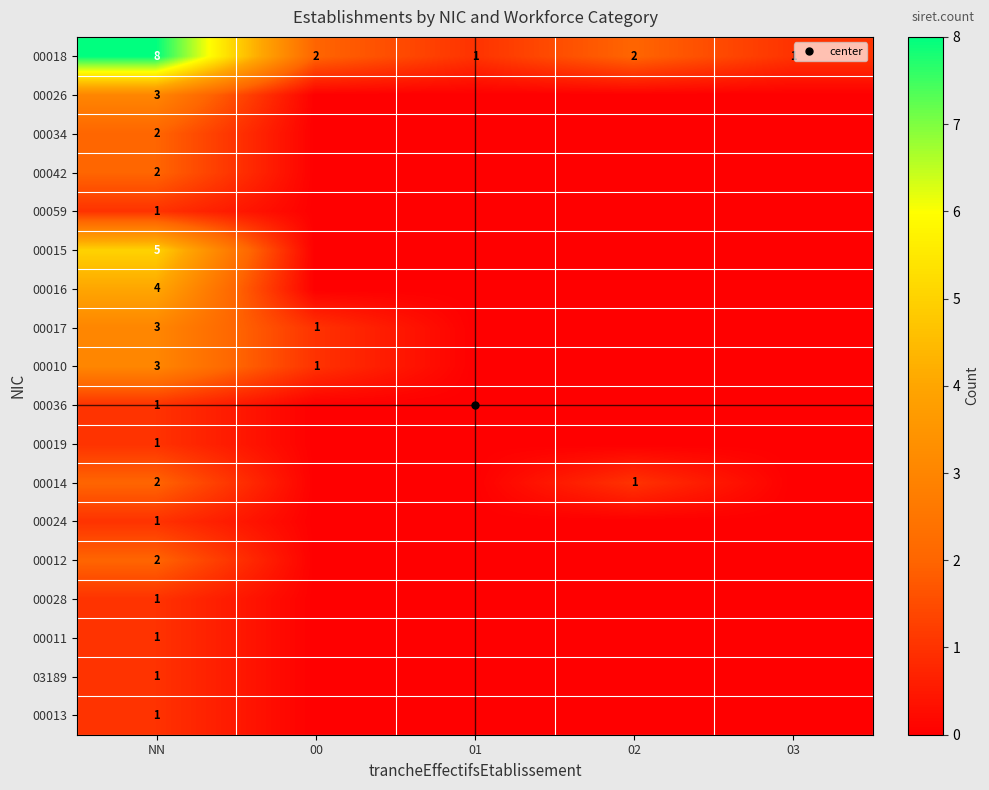

Count the number of data series in this chart.

18